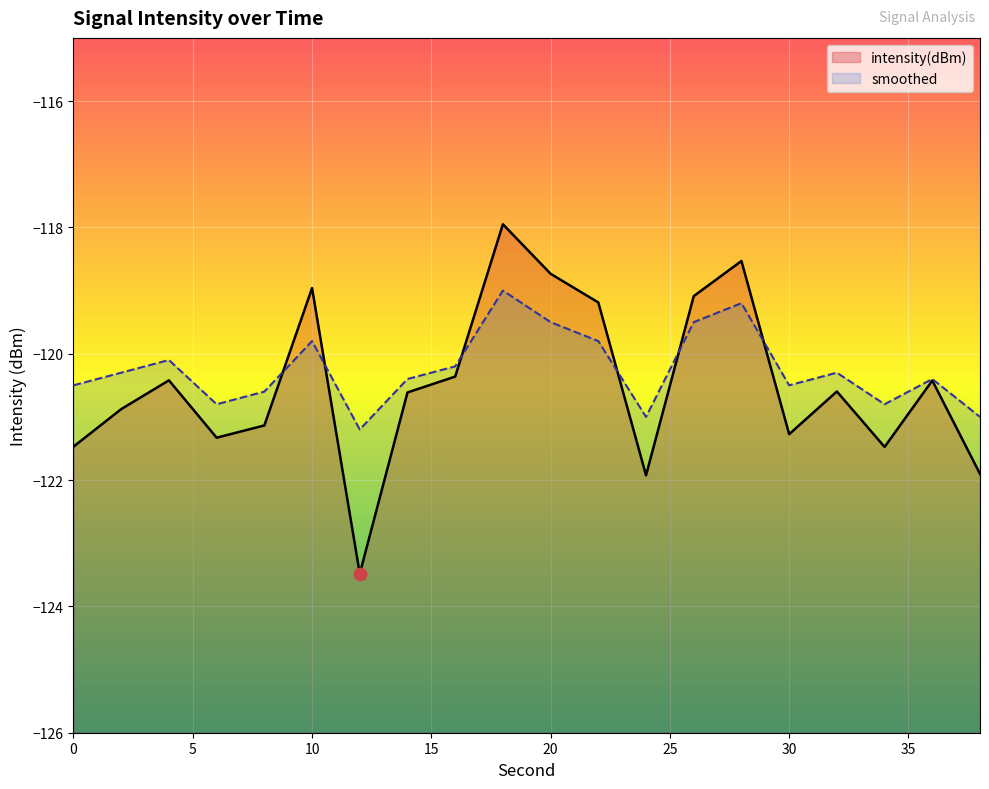

Which series reaches the maximum Y coordinate?

intensity(dBm)